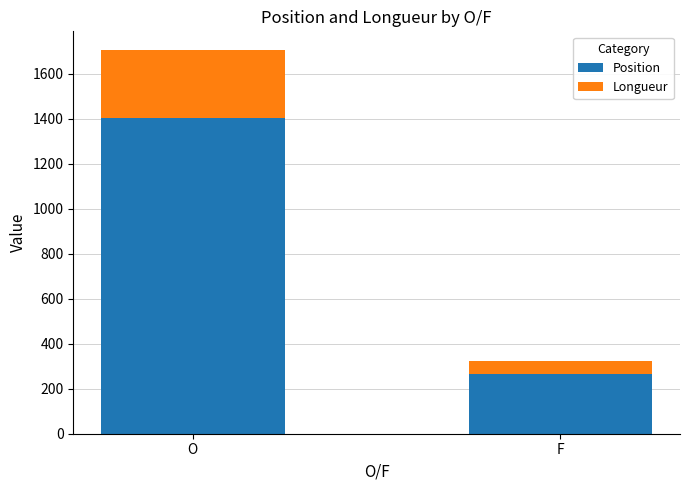

What is the highest value of the Position series?

1404